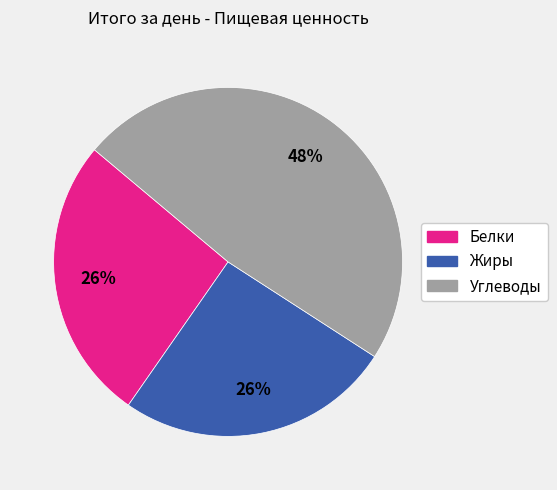

To the nearest percent, what percentage of the pie is Белки?

26%